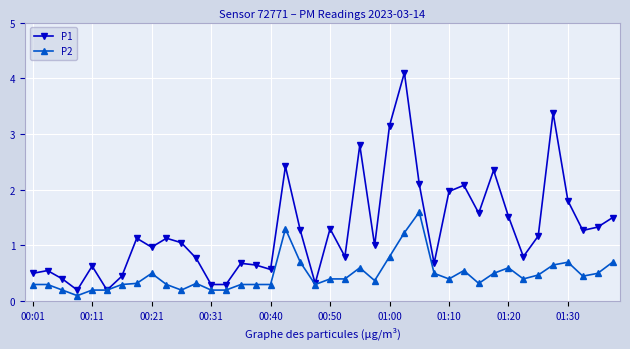

What is the greatest value displayed?

4.1